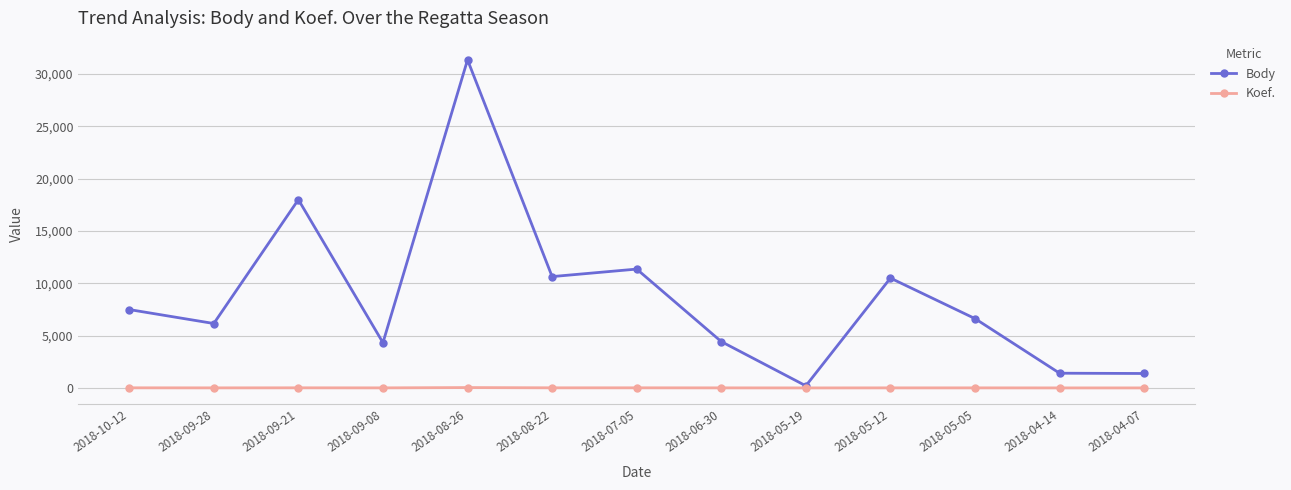

What is the sum of all Koef. values?

127